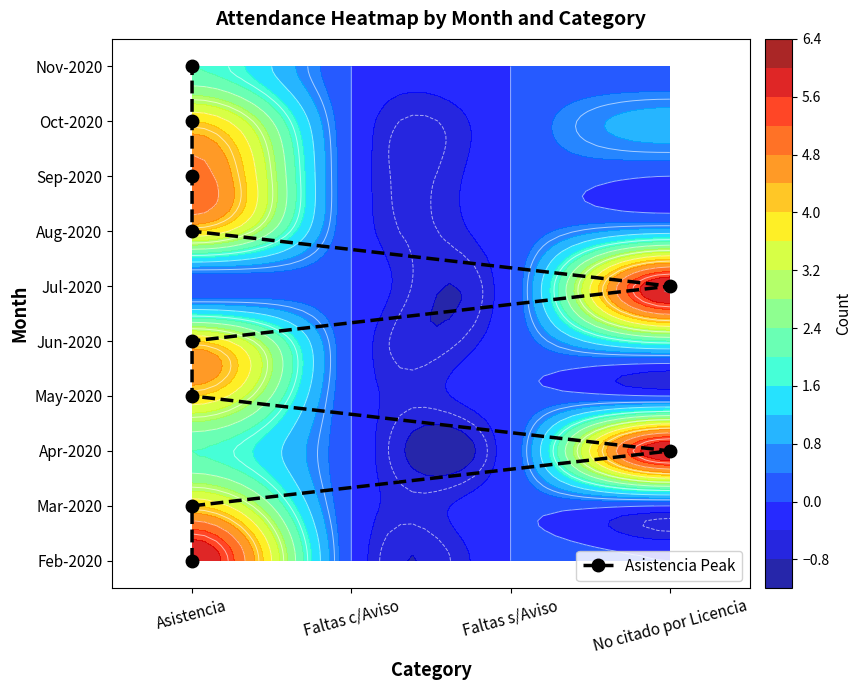

How many values are between 2 and 7?

6